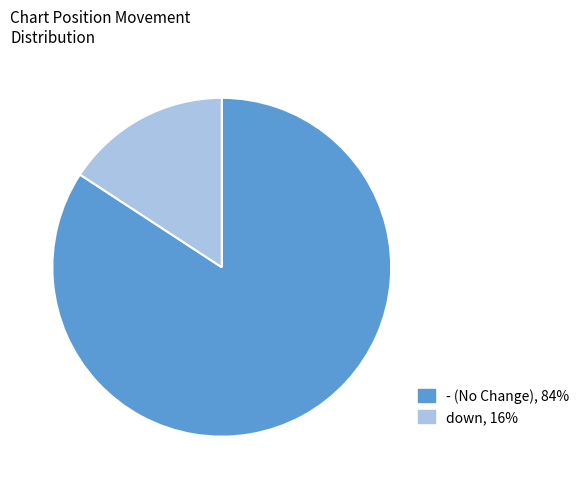

Is there any slice that represents more than half of the pie?

Yes